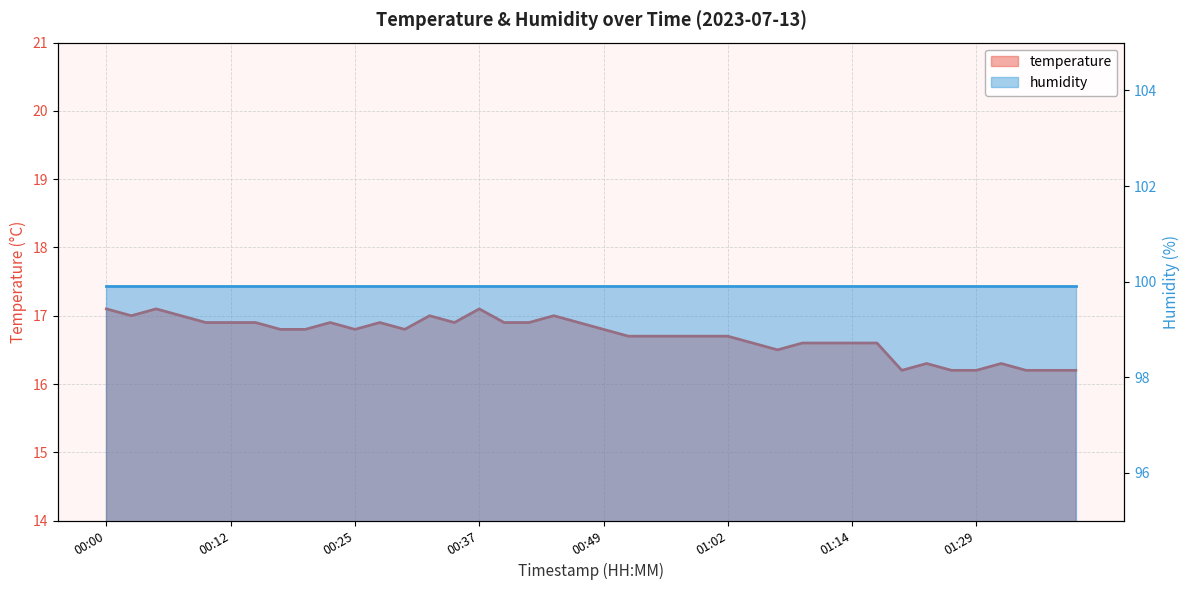

What are all the series names shown in the legend?

temperature, humidity